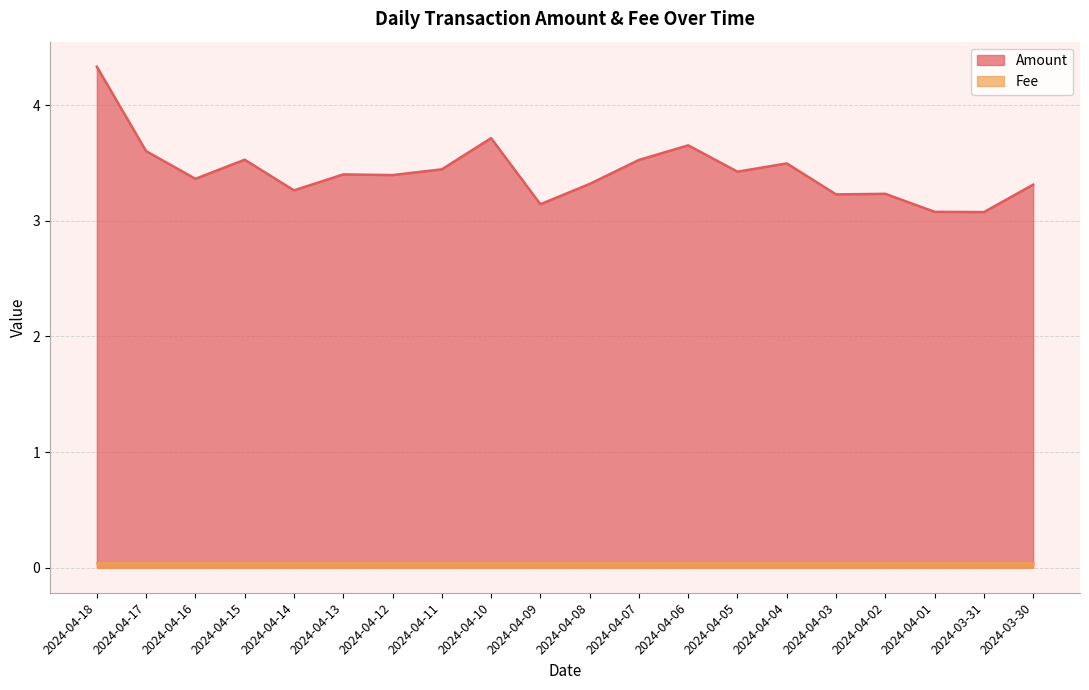

Which label corresponds to the smallest value in the chart?

2024-03-31